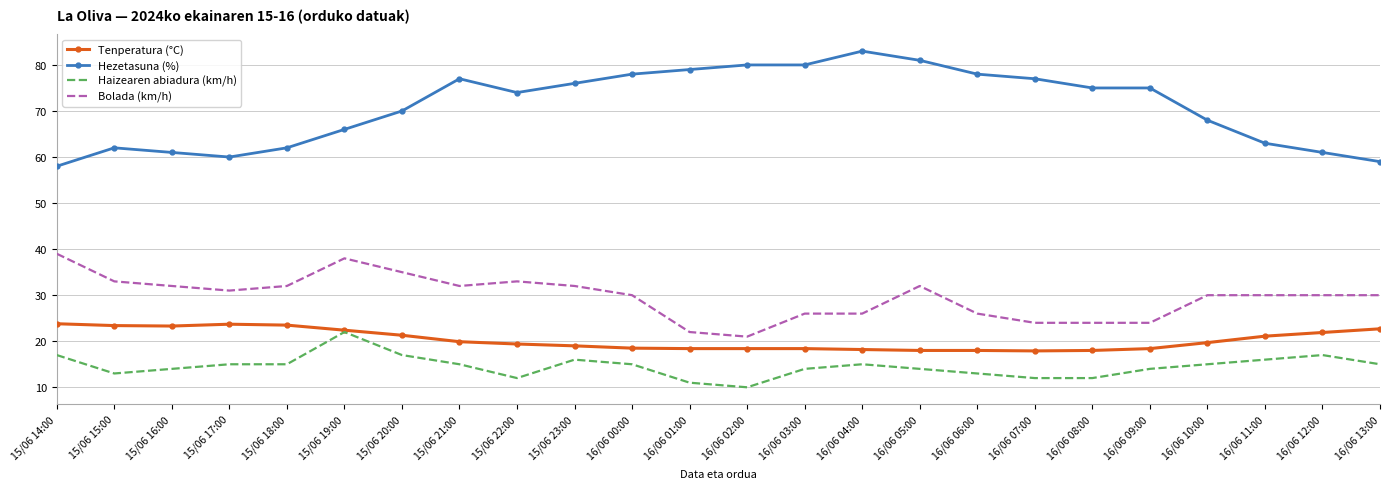

What is the total value across all series at 15/06 19:00?

148.4